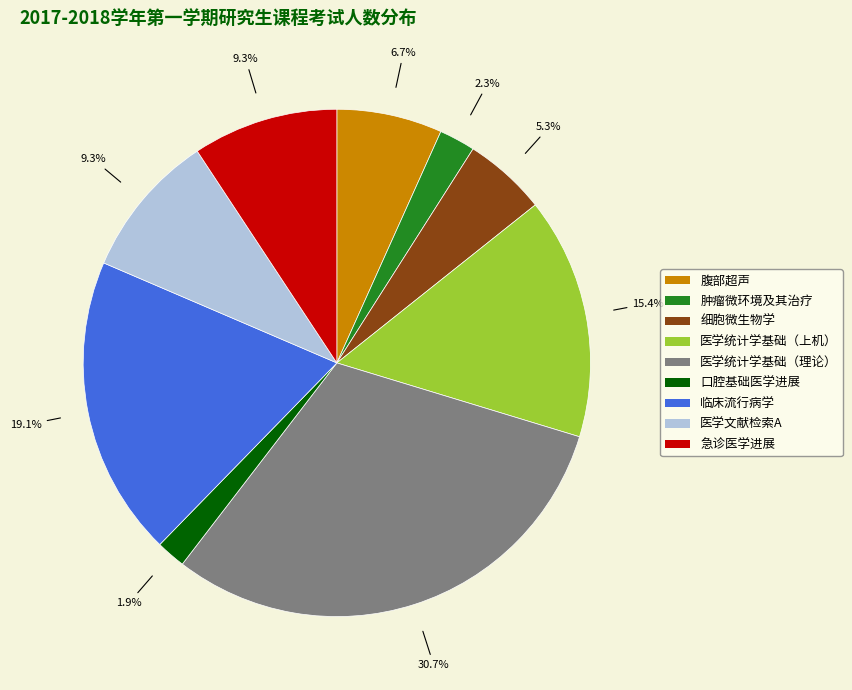

Is there a majority slice in this chart?

No